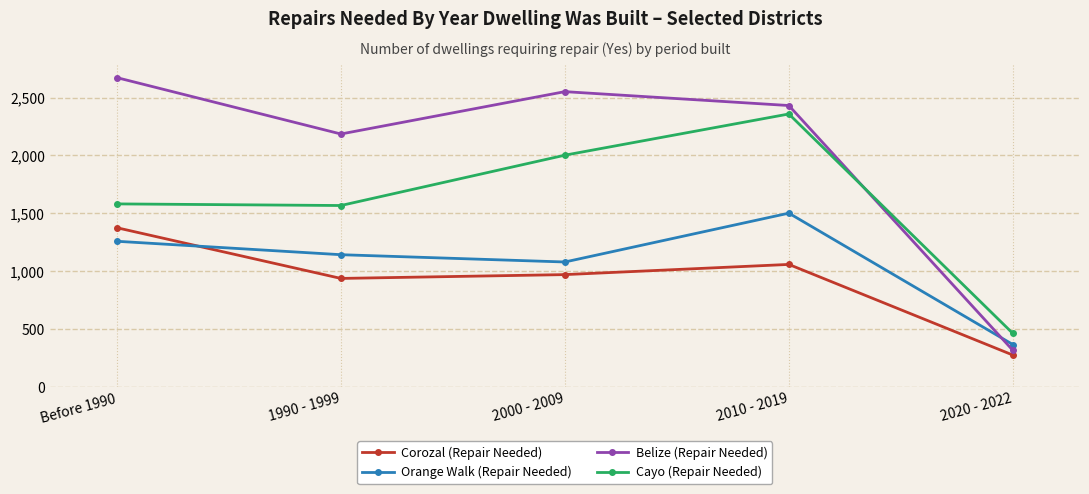

Which label corresponds to the smallest value in the chart?

2020 - 2022